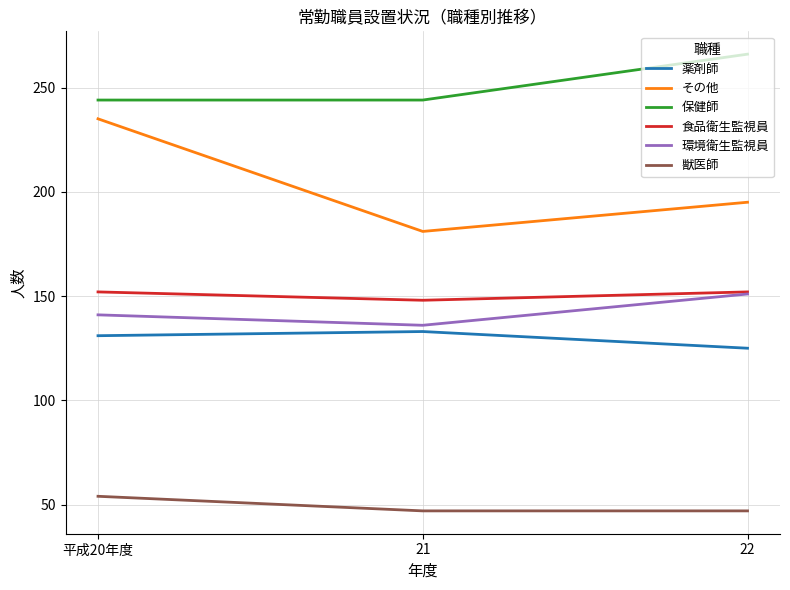

How many distinct data groups are displayed?

6